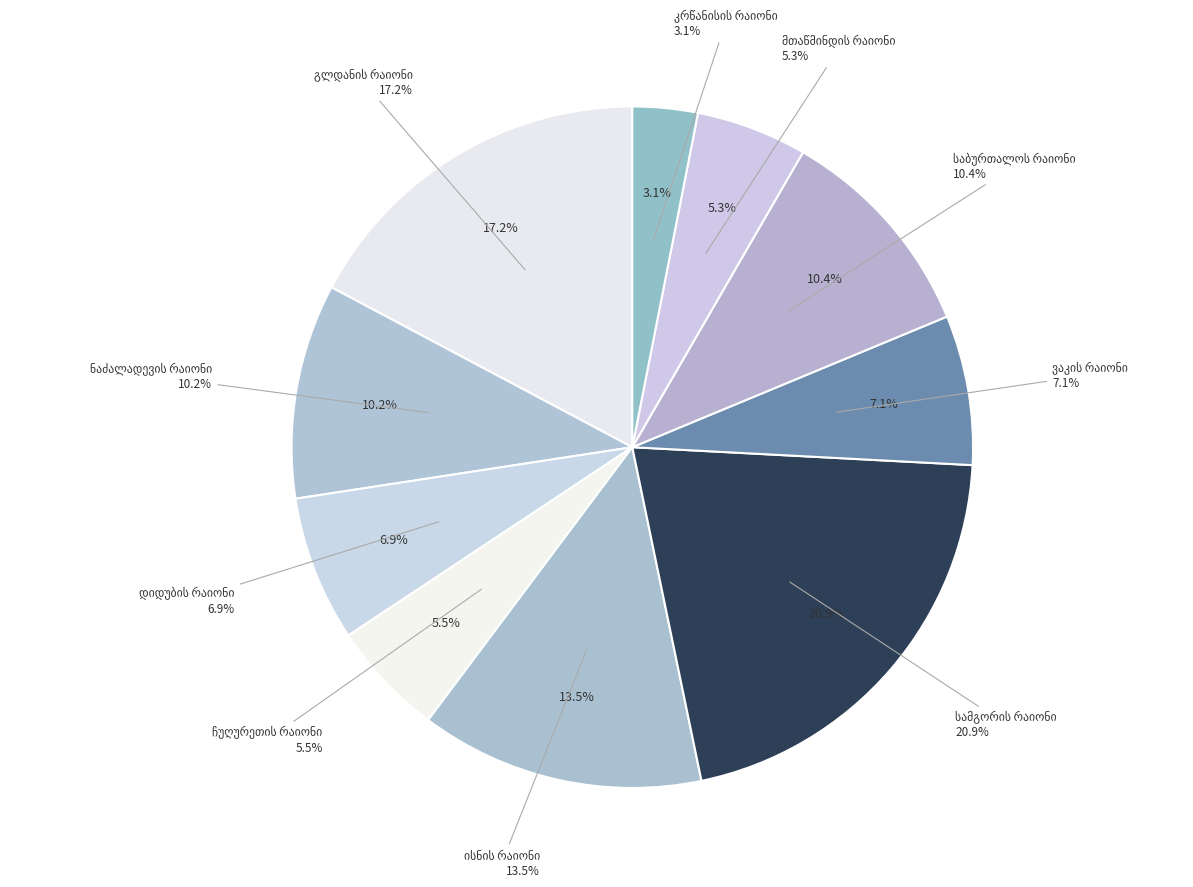

Which slice is the largest?

სამგორის რაიონი